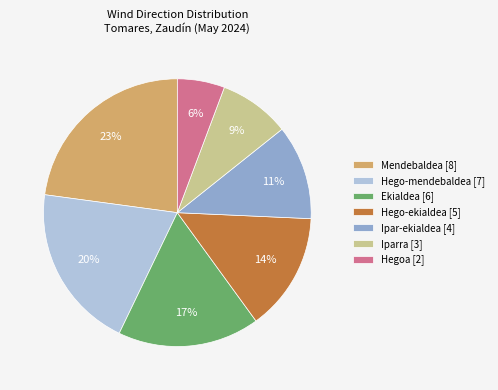

To the nearest percent, what portion does Mendebaldea [8] represent?

23%